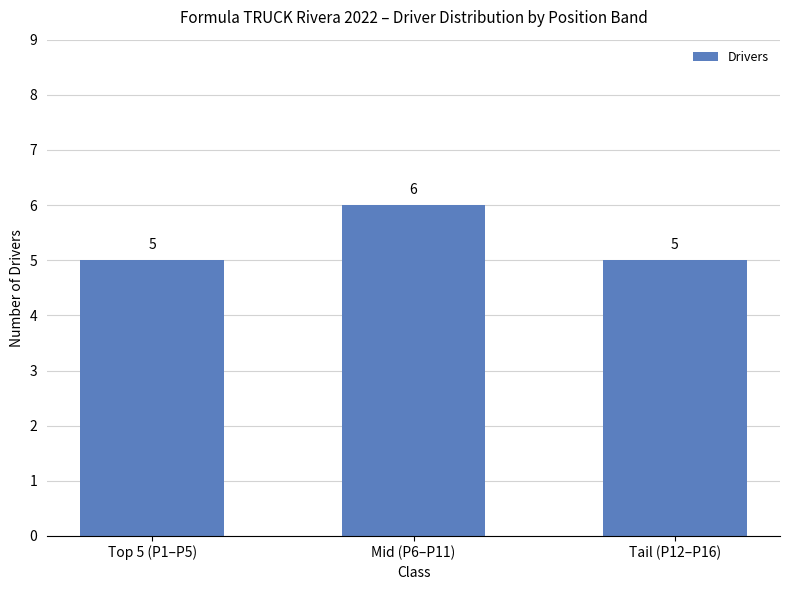

How many bars are there in total?

3